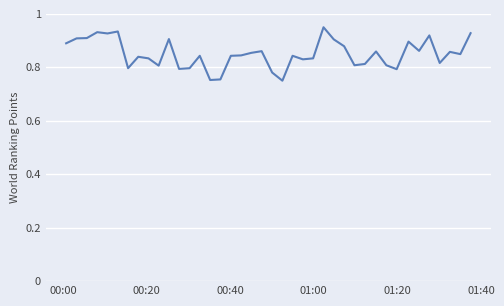

How many lines are shown in the chart?

1